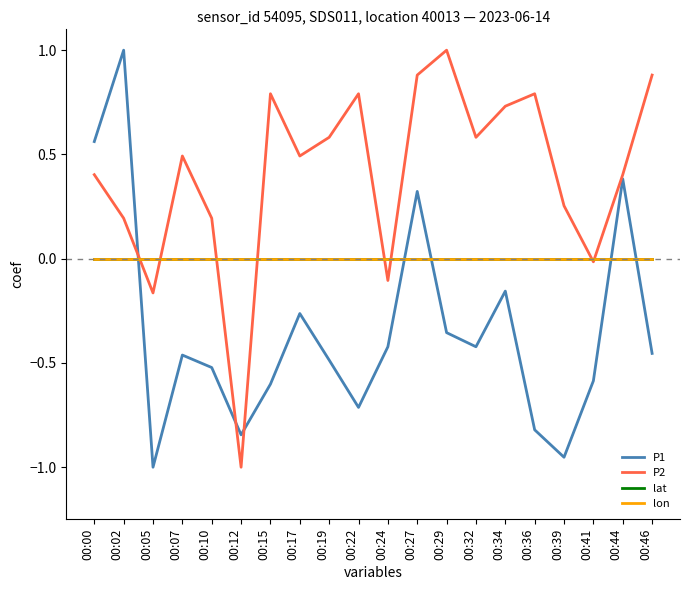

Rank the series by their maximum value, from highest to lowest.

P1, P2, lat, lon